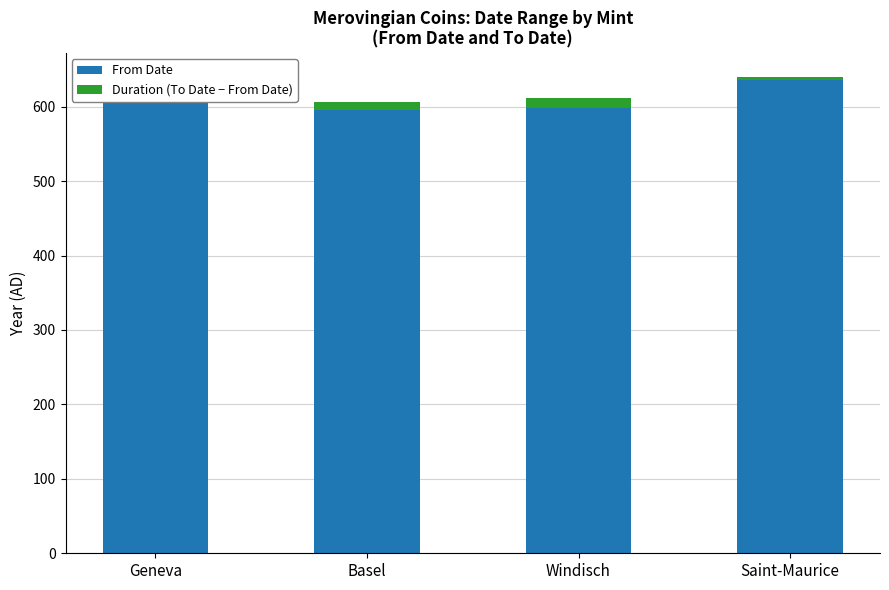

What is the sum of all From Date values?

2448.7